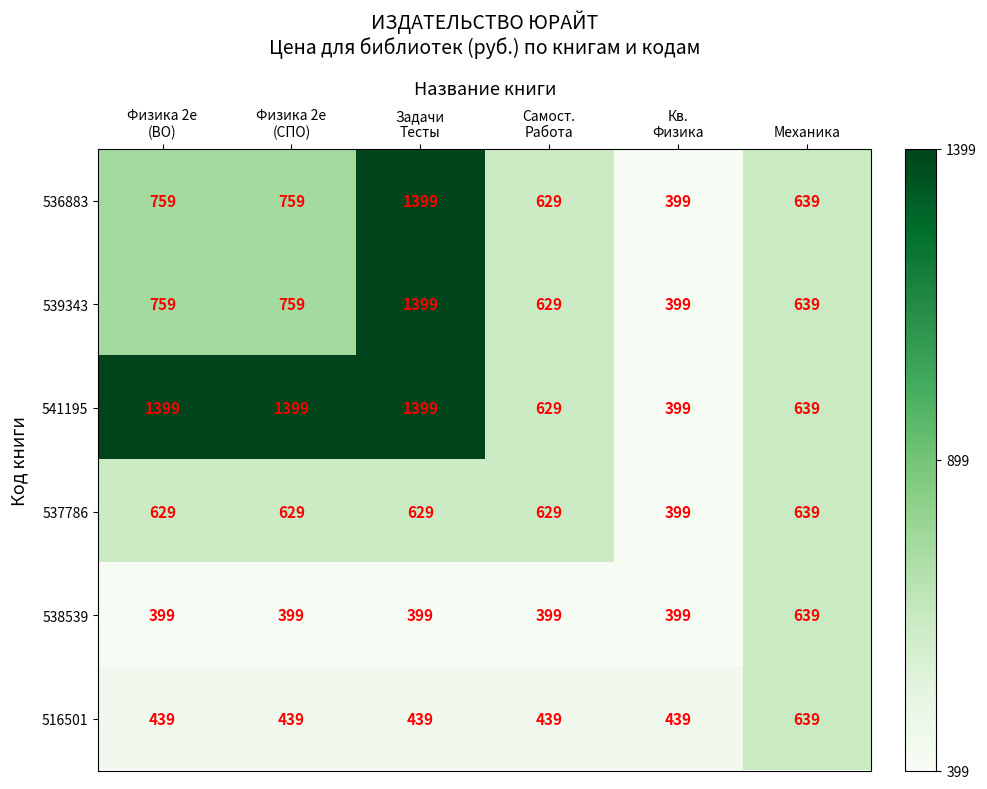

True or false: 539343 has a value of 849 at Механика.

False